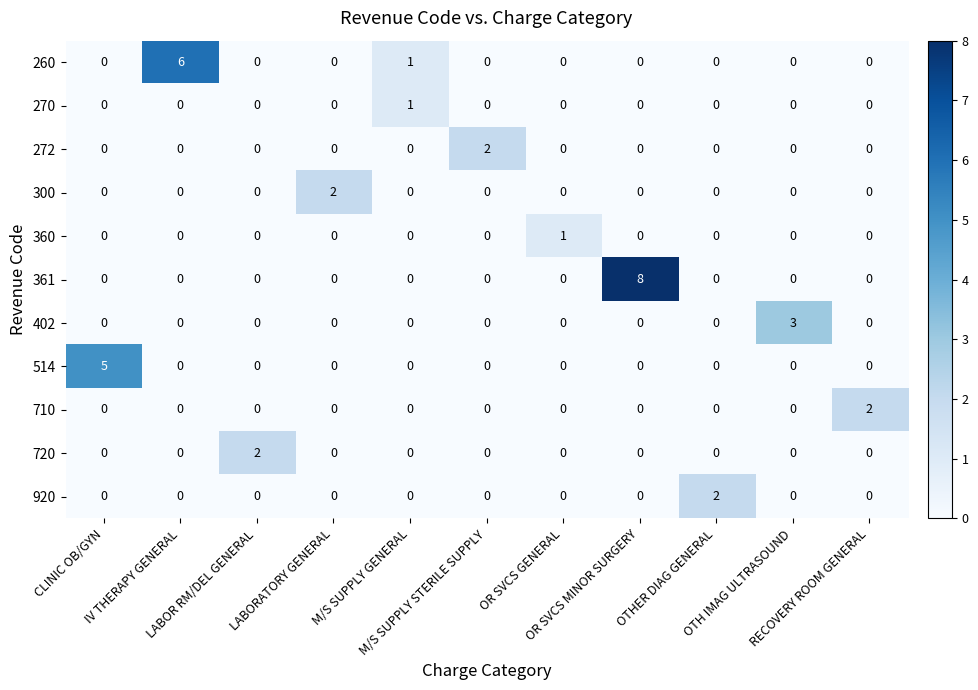

Which series has the widest spread of values?

361